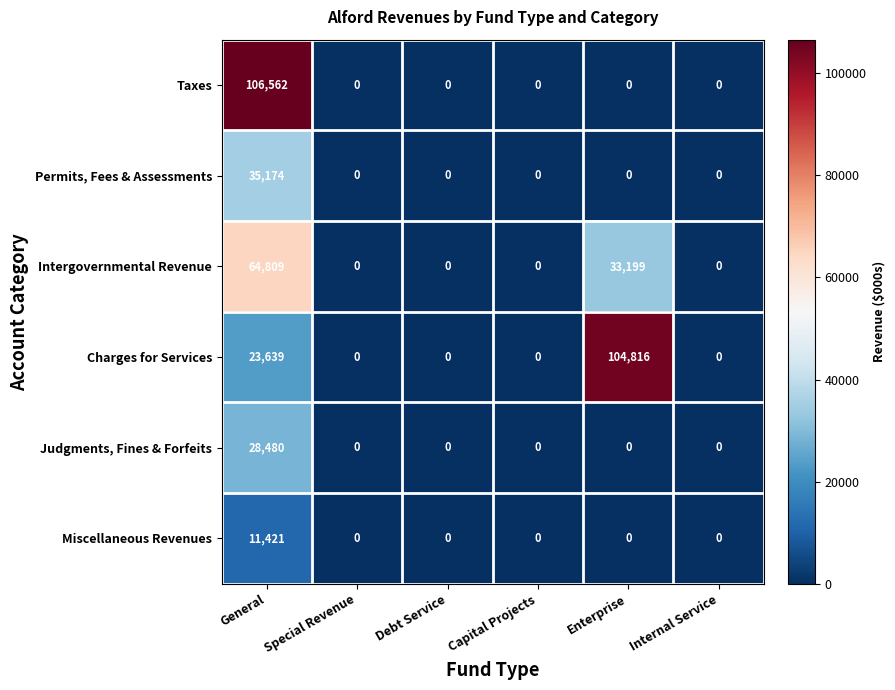

Rank the series by their maximum value, from highest to lowest.

Taxes, Charges for Services, Intergovernmental Revenue, Permits, Fees & Assessments, Judgments, Fines & Forfeits, Miscellaneous Revenues